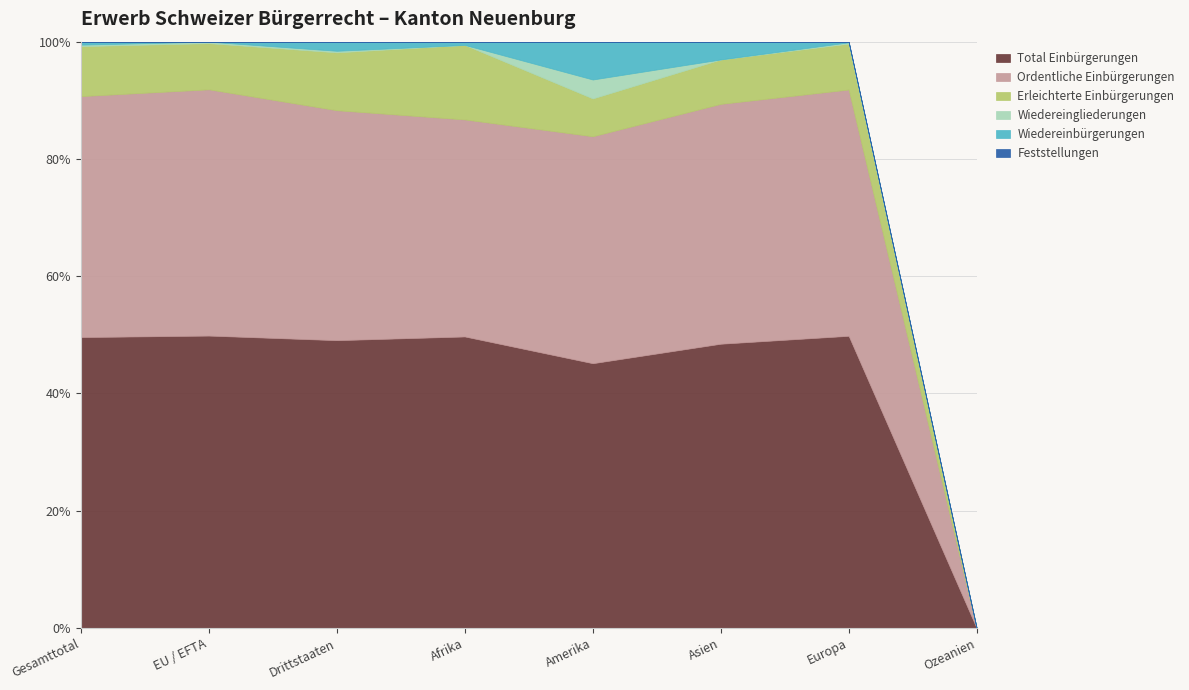

Reading left to right, what are all the values shown in this chart?

Total Einbürgerungen: Gesamttotal=588	EU / EFTA=399	Drittstaaten=189	Afrika=90	Amerika=14	Asien=32	Europa=452	Ozeanien=0
Ordentliche Einbürgerungen: Gesamttotal=487	EU / EFTA=336	Drittstaaten=151	Afrika=67	Amerika=12	Asien=27	Europa=381	Ozeanien=0
Erleichterte Einbürgerungen: Gesamttotal=101	EU / EFTA=63	Drittstaaten=38	Afrika=23	Amerika=2	Asien=5	Europa=71	Ozeanien=0
Wiedereingliederungen: Gesamttotal=3	EU / EFTA=2	Drittstaaten=1	Afrika=0	Amerika=1	Asien=0	Europa=2	Ozeanien=0
Wiedereinbürgerungen: Gesamttotal=6	EU / EFTA=0	Drittstaaten=6	Afrika=1	Amerika=2	Asien=2	Europa=1	Ozeanien=0
Feststellungen: Gesamttotal=0	EU / EFTA=0	Drittstaaten=0	Afrika=0	Amerika=0	Asien=0	Europa=0	Ozeanien=0